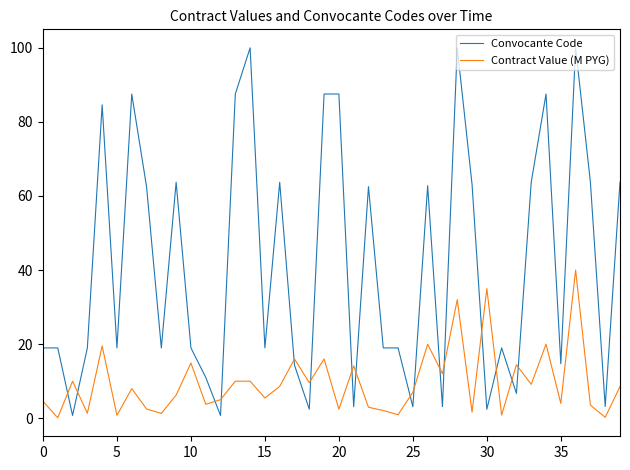

Which series has the largest total across all categories?

Convocante Code